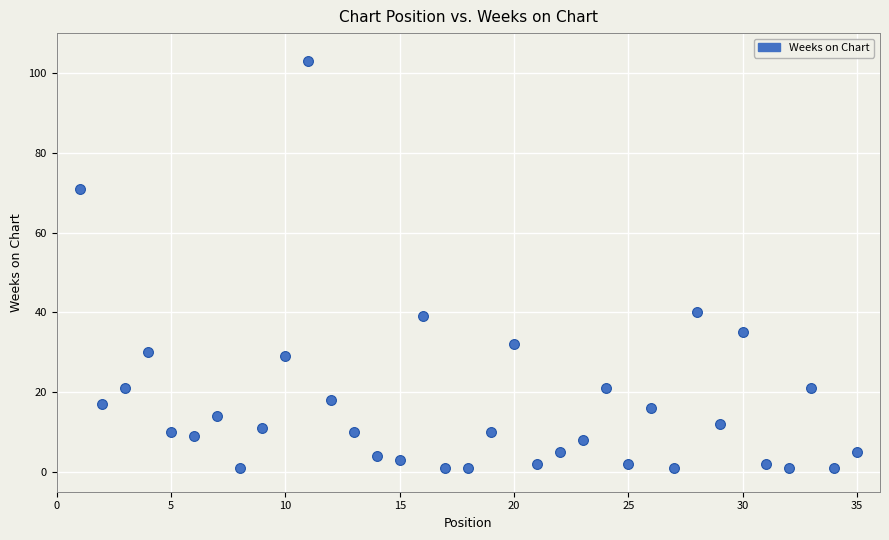

What is the range of Y values (max minus min)?

102